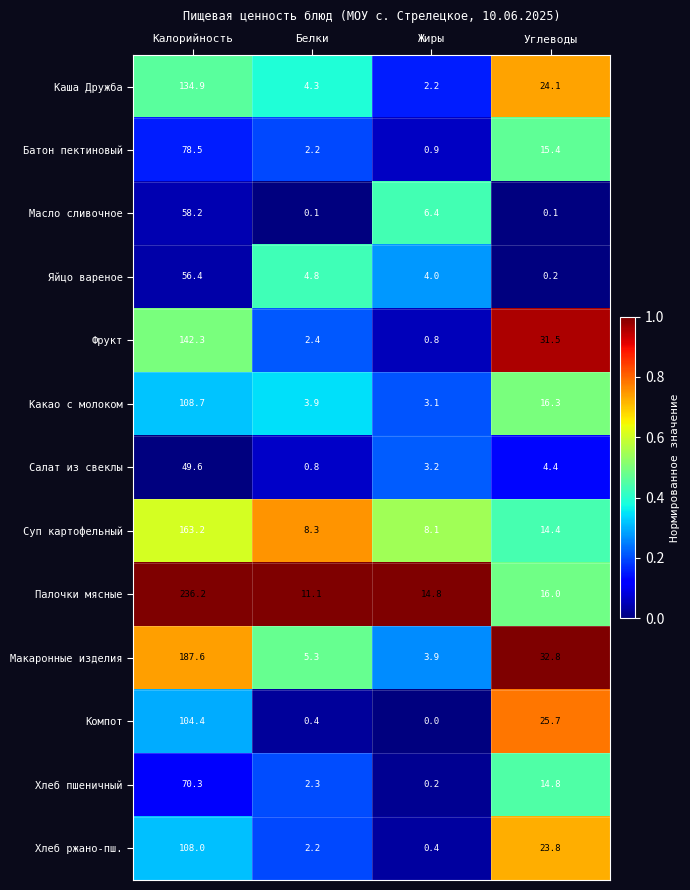

Is it true that Масло сливочное equals 0.1 at Углеводы?

True